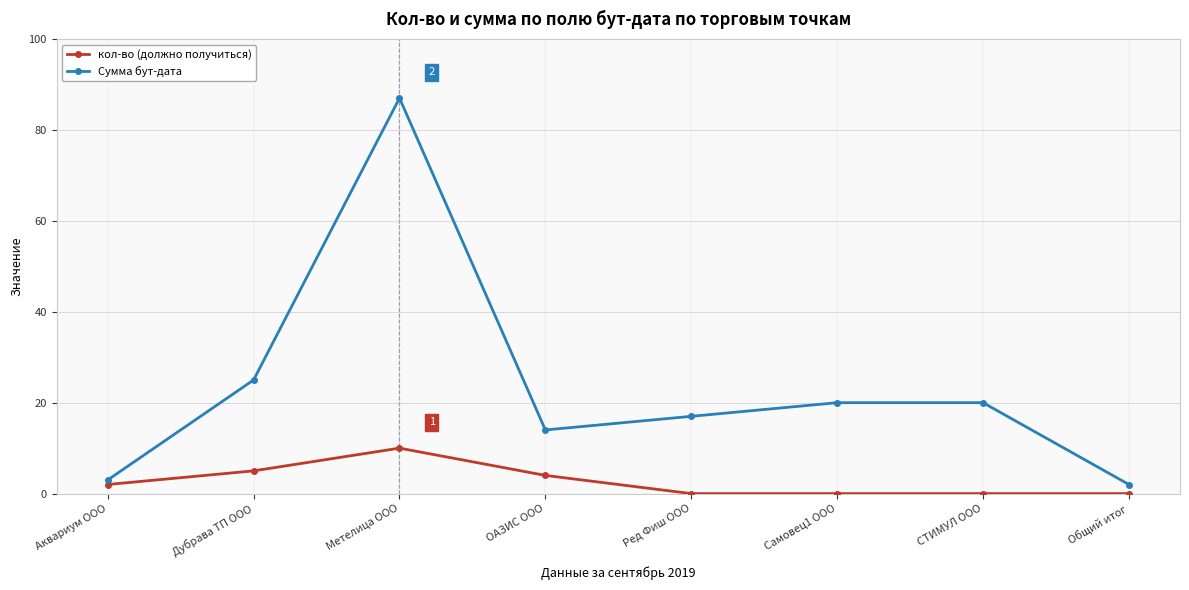

Which label corresponds to the largest value in the chart?

Метелица ООО